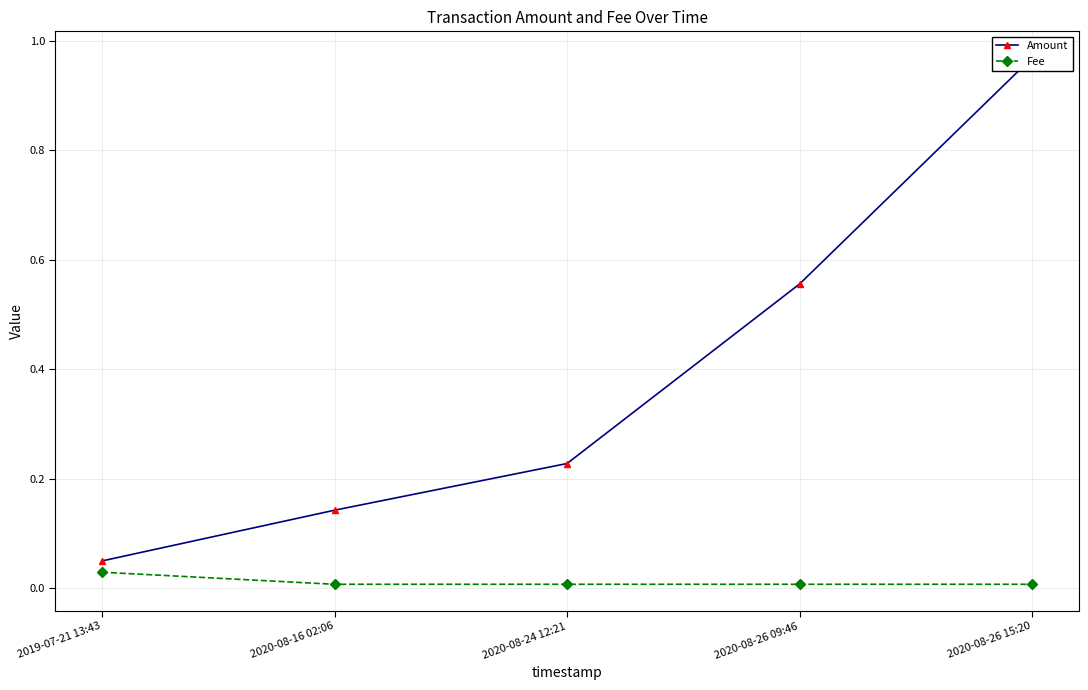

Is it true that Amount equals 0.1 at 2019-07-21 13:43?

True